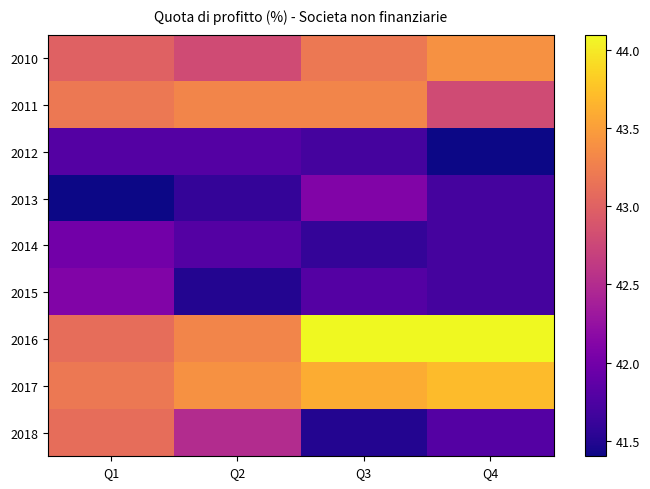

Reading left to right, extract all data points from this chart.

2010: Q1=43.0	Q2=42.8	Q3=43.2	Q4=43.4
2011: Q1=43.2	Q2=43.3	Q3=43.3	Q4=42.8
2012: Q1=41.8	Q2=41.8	Q3=41.7	Q4=41.4
2013: Q1=41.4	Q2=41.6	Q3=42.1	Q4=41.7
2014: Q1=42.0	Q2=41.8	Q3=41.6	Q4=41.7
2015: Q1=42.1	Q2=41.5	Q3=41.8	Q4=41.7
2016: Q1=43.1	Q2=43.3	Q3=44.1	Q4=44.1
2017: Q1=43.2	Q2=43.4	Q3=43.6	Q4=43.7
2018: Q1=43.1	Q2=42.5	Q3=41.5	Q4=41.8